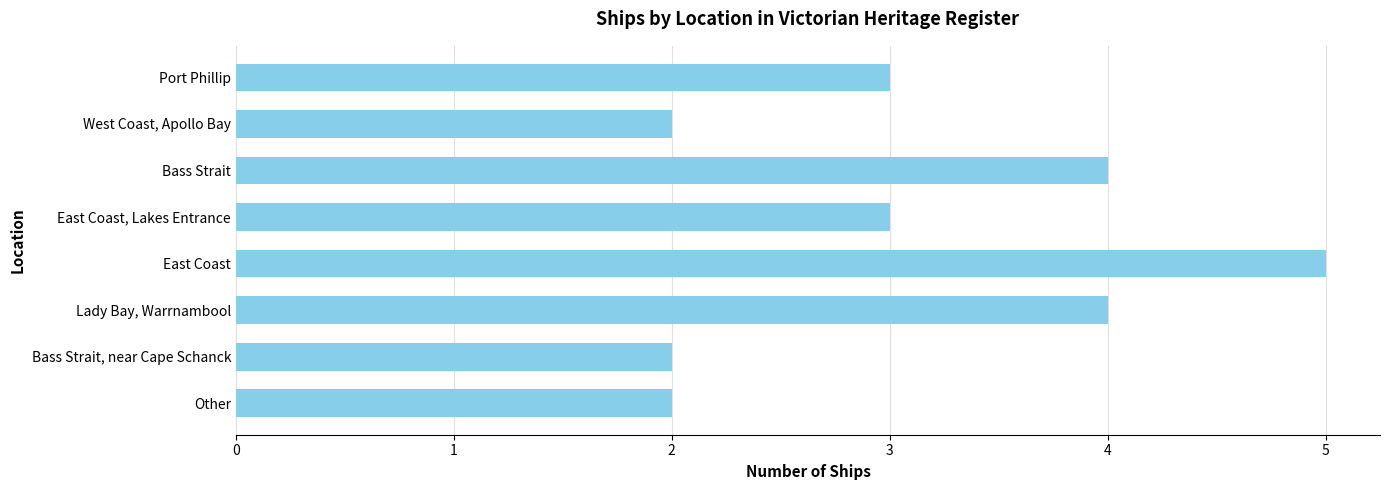

What is the label of the 2nd bar from the top?

West Coast, Apollo Bay